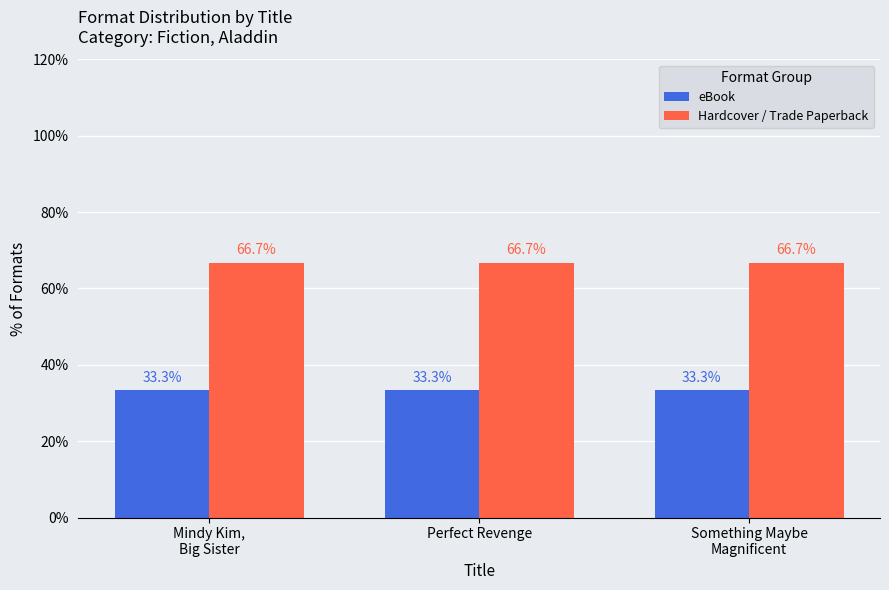

What is the minimum value shown in the chart?

33.3